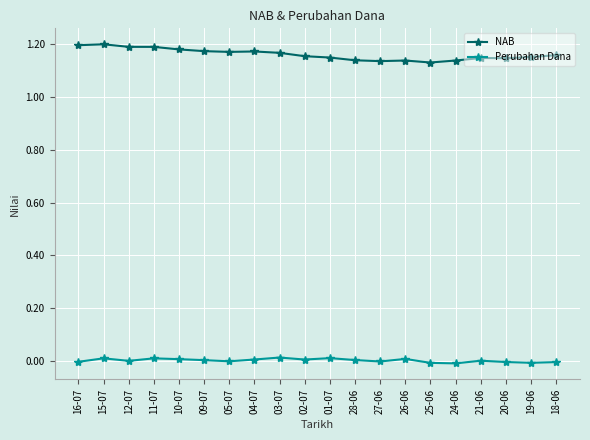

Rank the series by their average value, from highest to lowest.

NAB, Perubahan Dana